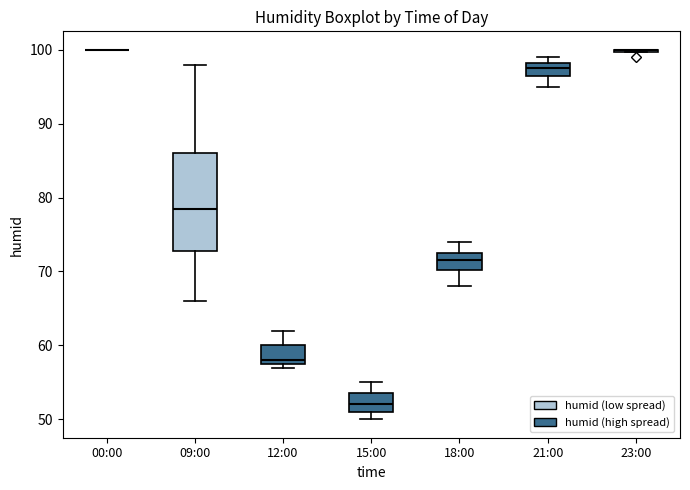

Reading left to right, transcribe this box plot: for each box, give where its median line is, the range the box spans, and where its two whiskers end, as read against the y-axis. The values are not printed on the chart, so give them approximately, as read against the axis.

00:00: box collapsed to a line at 100, whiskers 100 to 100
09:00: median 79, box 73 to 86, whiskers 66 to 98
12:00: median 58 (just above the box's lower edge), box 58 to 60, whiskers 57 to 62
15:00: median 52, box 51 to 54, whiskers 50 to 55
18:00: median 72, box 70 to 73, whiskers 68 to 74
21:00: median 98 (inside the box), box 97 to 98, whiskers 95 to 99
23:00: box collapsed to a line at 100, whiskers 100 to 100